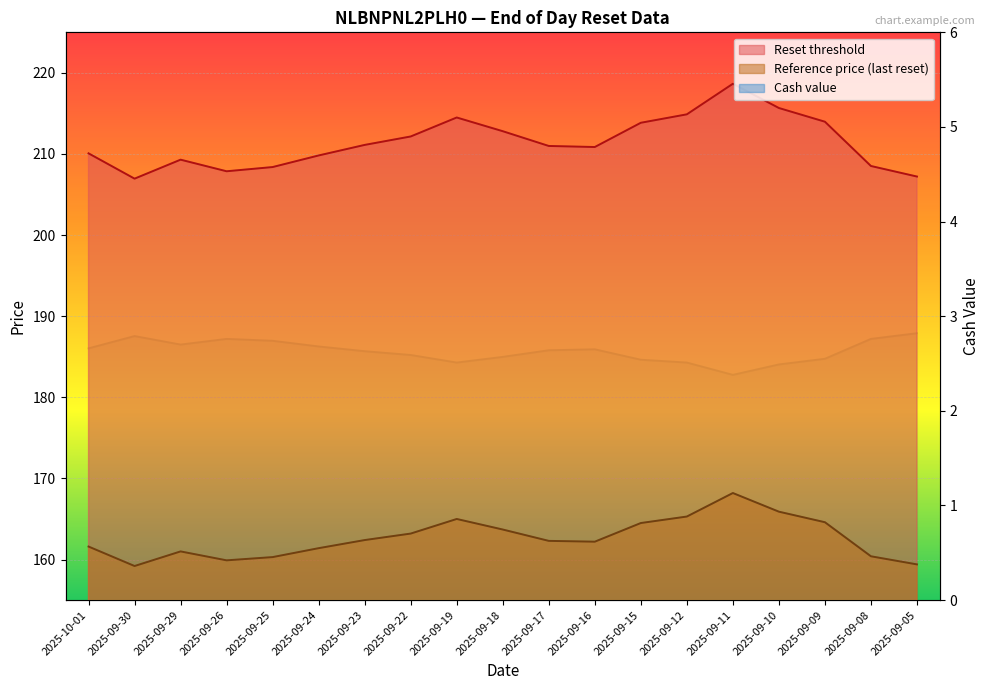

Reading left to right, transcribe all the data shown in this chart.

Reset threshold: 2025-10-01=210.1	2025-09-30=207.0	2025-09-29=209.3	2025-09-26=207.9	2025-09-25=208.4	2025-09-24=209.8	2025-09-23=211.1	2025-09-22=212.2	2025-09-19=214.5	2025-09-18=212.8	2025-09-17=211.0	2025-09-16=210.9	2025-09-15=213.8	2025-09-12=214.9	2025-09-11=218.7	2025-09-10=215.7	2025-09-09=214.0	2025-09-08=208.5	2025-09-05=207.2
Reference price (last reset): 2025-10-01=161.6	2025-09-30=159.2	2025-09-29=161.0	2025-09-26=159.9	2025-09-25=160.3	2025-09-24=161.4	2025-09-23=162.4	2025-09-22=163.2	2025-09-19=165.0	2025-09-18=163.7	2025-09-17=162.3	2025-09-16=162.2	2025-09-15=164.5	2025-09-12=165.3	2025-09-11=168.2	2025-09-10=165.9	2025-09-09=164.6	2025-09-08=160.4	2025-09-05=159.4
Cash value: 2025-10-01=2.7	2025-09-30=2.8	2025-09-29=2.7	2025-09-26=2.8	2025-09-25=2.7	2025-09-24=2.7	2025-09-23=2.6	2025-09-22=2.6	2025-09-19=2.5	2025-09-18=2.6	2025-09-17=2.6	2025-09-16=2.6	2025-09-15=2.5	2025-09-12=2.5	2025-09-11=2.4	2025-09-10=2.5	2025-09-09=2.5	2025-09-08=2.8	2025-09-05=2.8